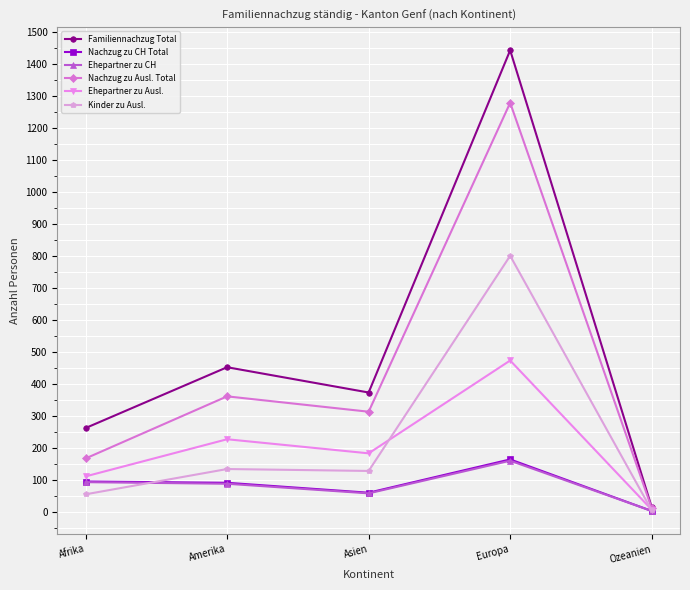

Which category has the highest value in the Ehepartner zu CH series?

Europa